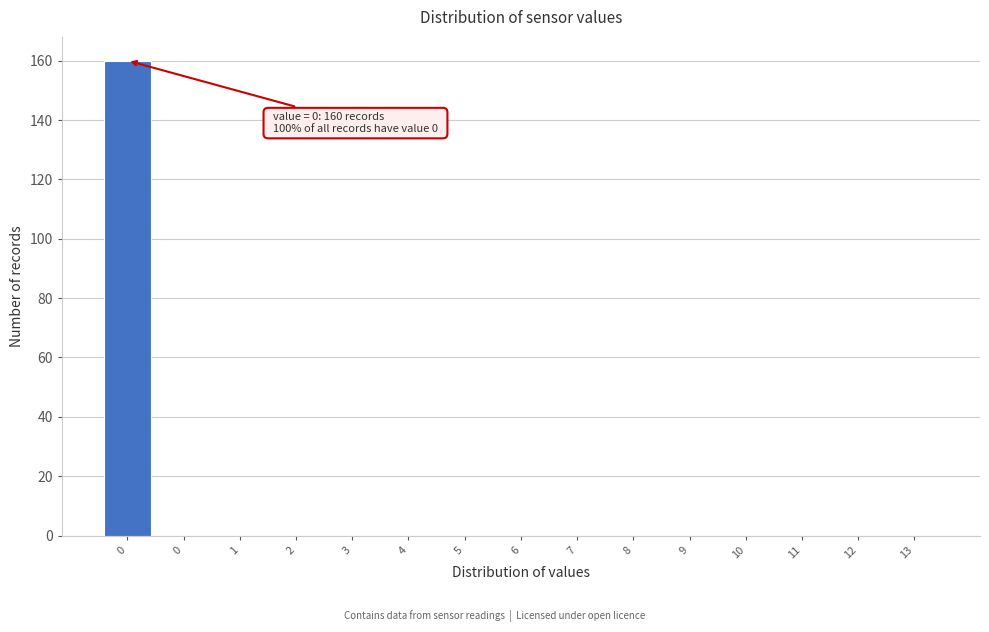

Are the bars horizontal?

No